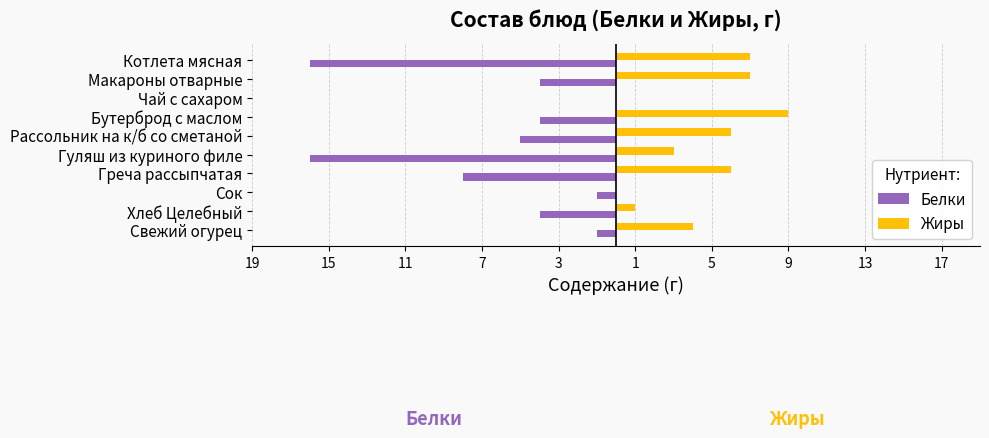

What are all the series names shown in the legend?

Белки, Жиры